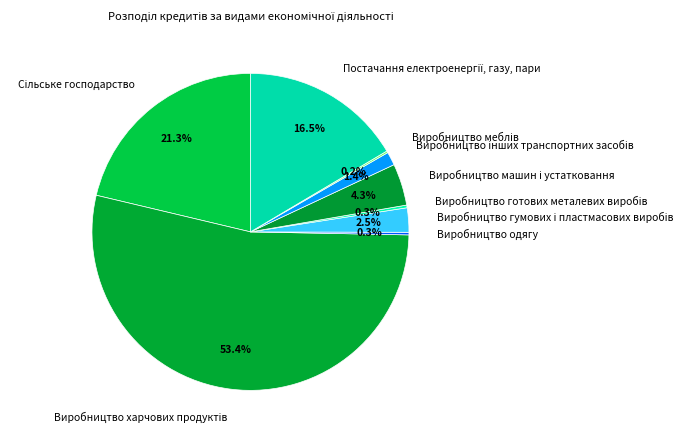

Does any single category account for the majority?

Yes